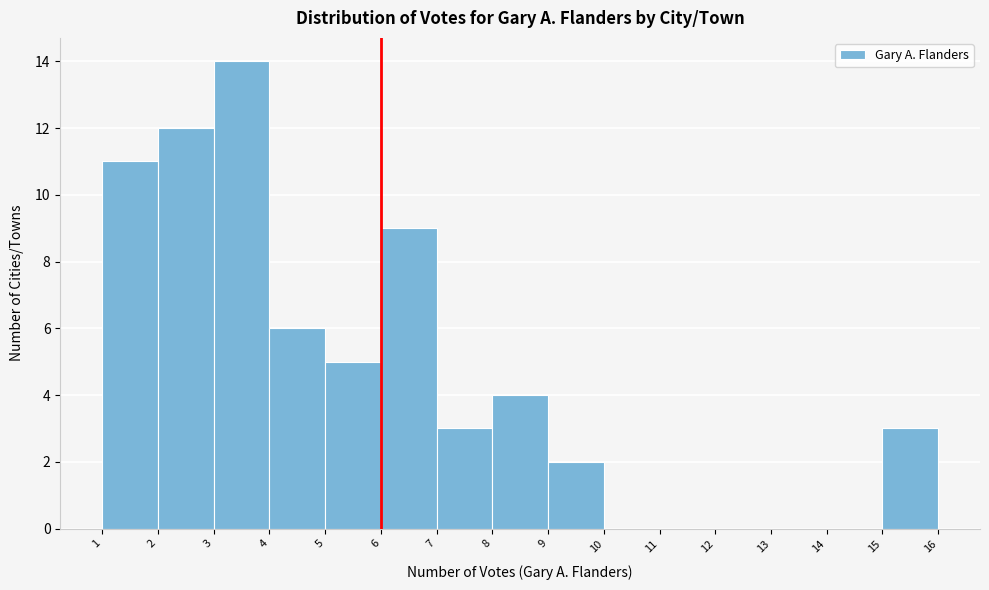

Reading left to right, transcribe this chart: for each bar, give the range it covers on the x-axis and its height. The values are not printed on the chart, so give them approximately, as read against the axis.

1 to 2: 11
2 to 3: 12
3 to 4: 14
4 to 5: 6
5 to 6: 5
6 to 7: 9
7 to 8: 3
8 to 9: 4
9 to 10: 2
10 to 11: 0
11 to 12: 0
12 to 13: 0
13 to 14: 0
14 to 15: 0
15 to 16: 3